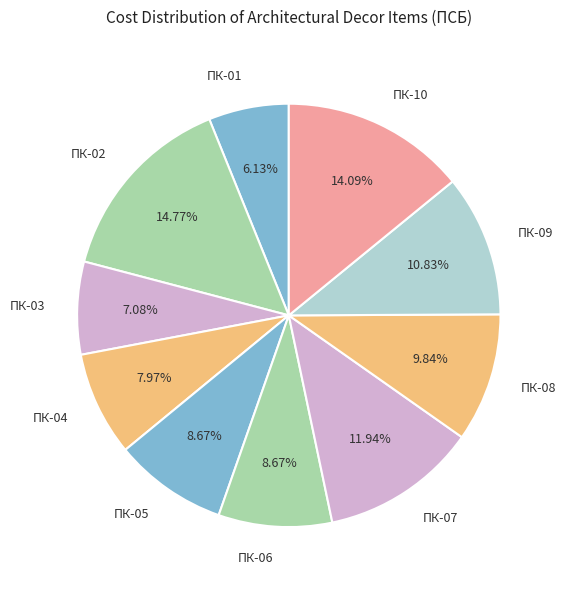

To the nearest percent, what percentage of the pie is ПК-03?

7%